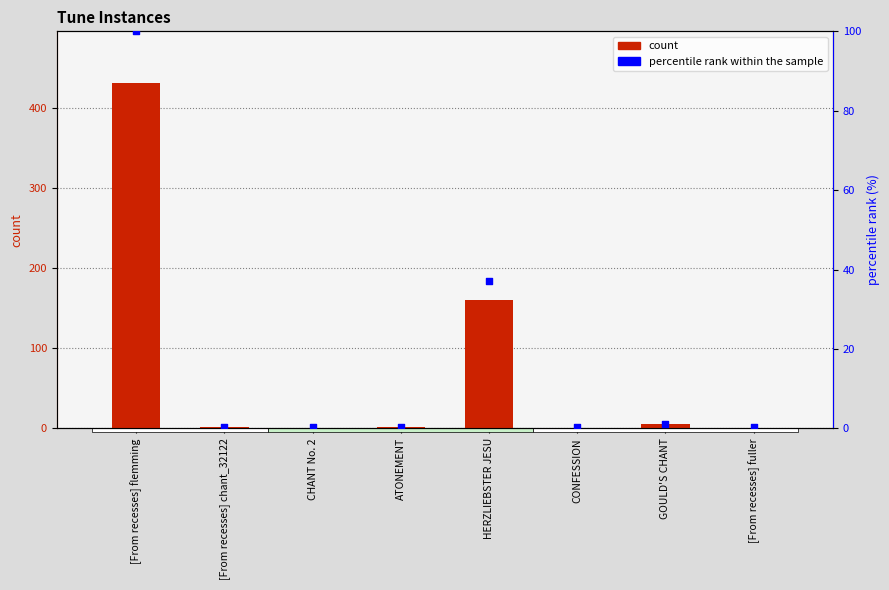

Which series has the largest total across all categories?

count